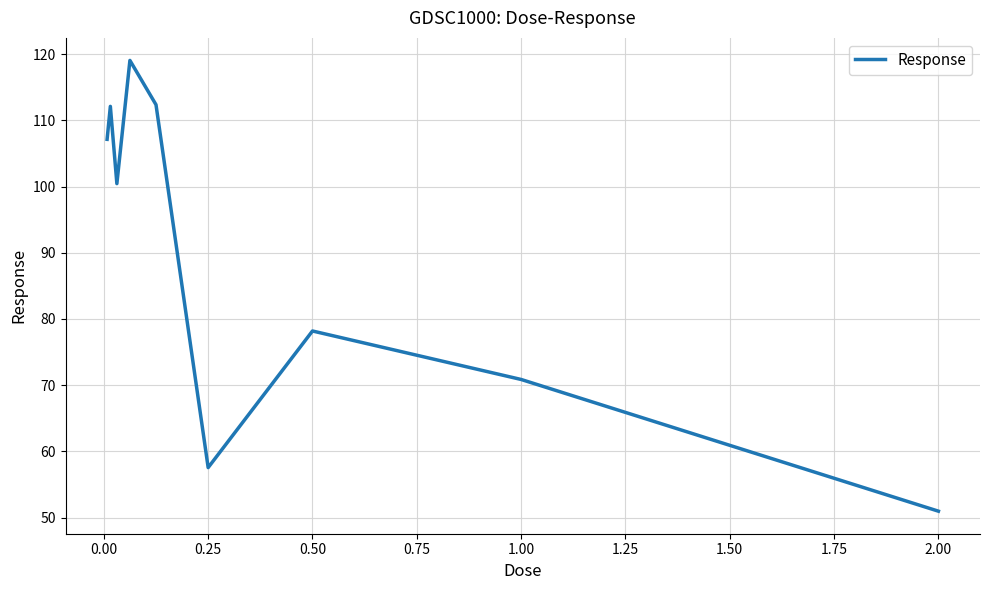

What is the minimum value shown in the chart?

51.0